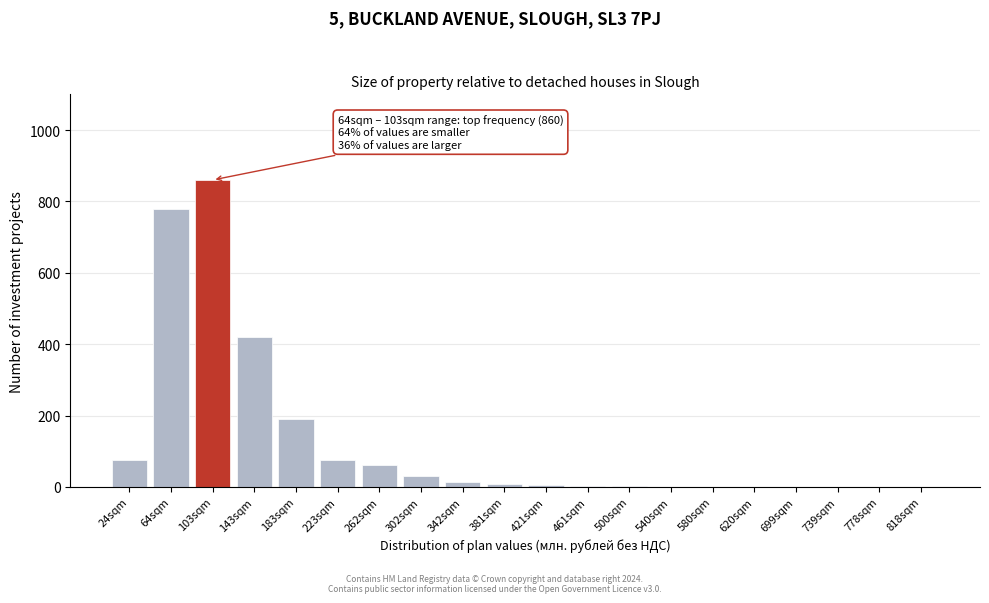

True or false: the data shows -316 at 739sqm.

False